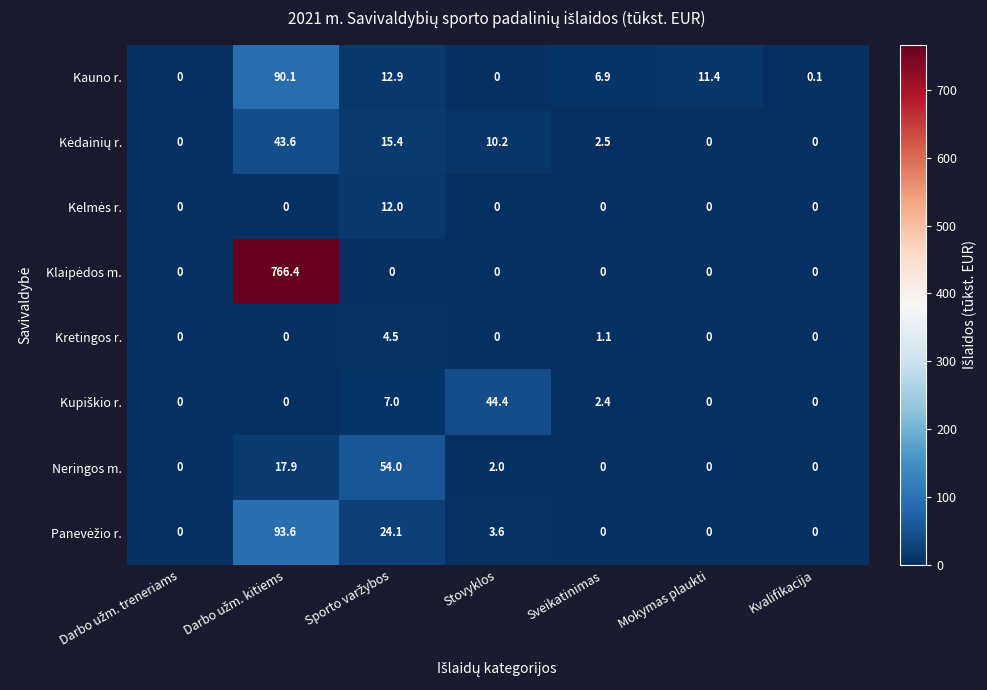

What is the difference between the highest and lowest values at Mokymas plaukti?

11.4